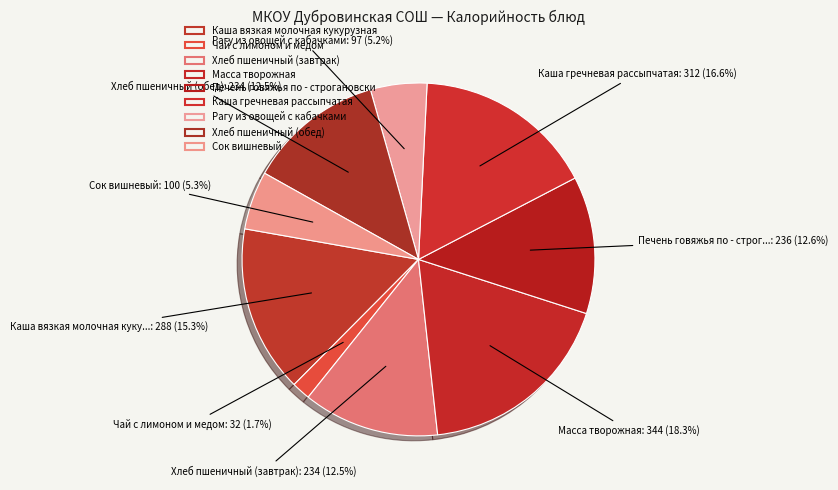

What percentage do Каша гречневая рассыпчатая and Каша вязкая молочная кукурузная together represent?

31.9%